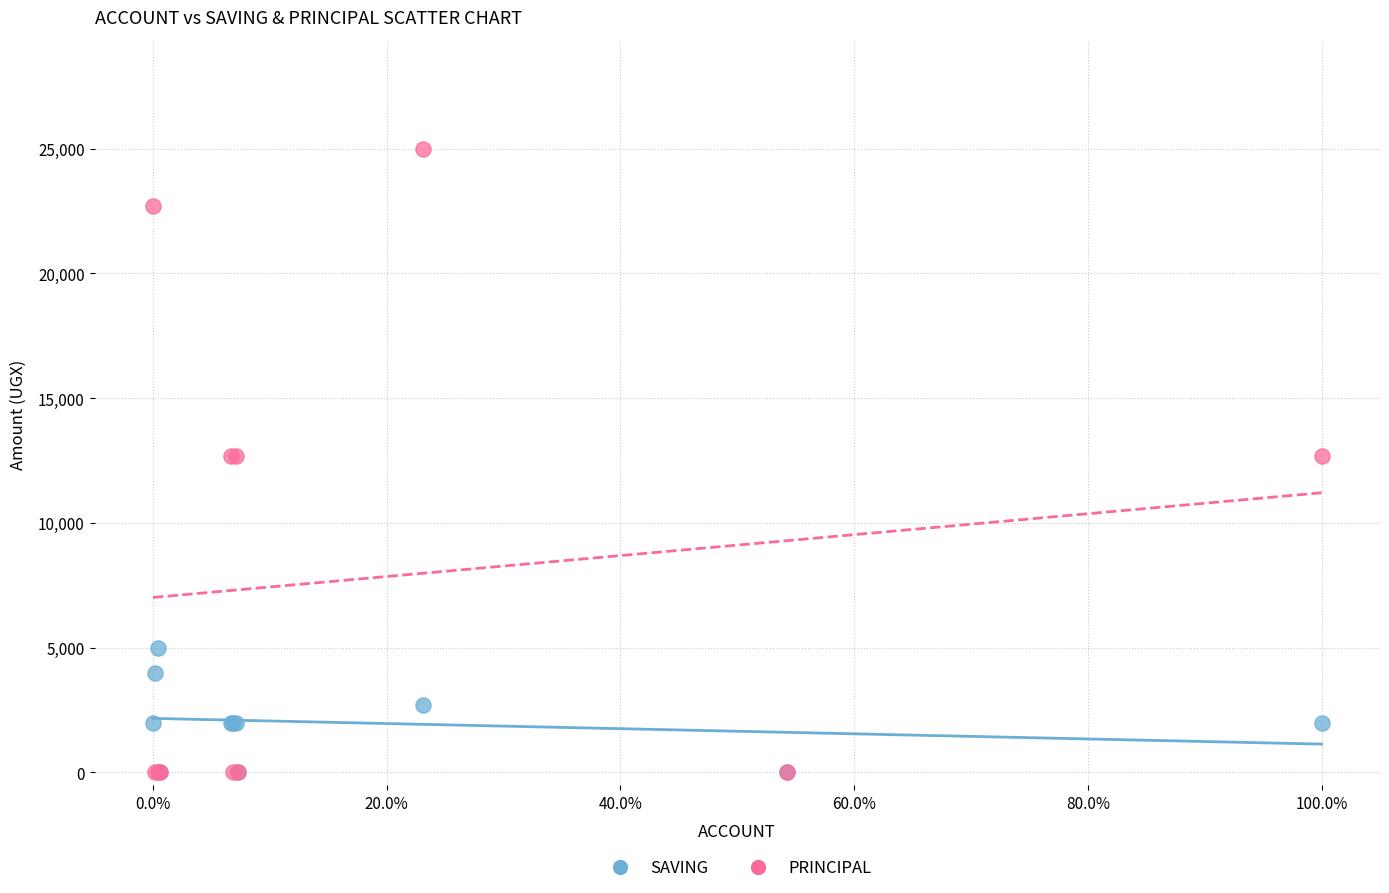

Which series reaches the maximum Y coordinate?

PRINCIPAL